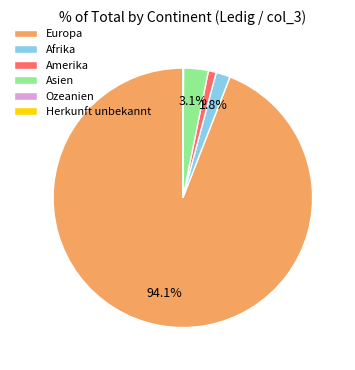

To the nearest percent, what percentage of the pie is Amerika?

1%